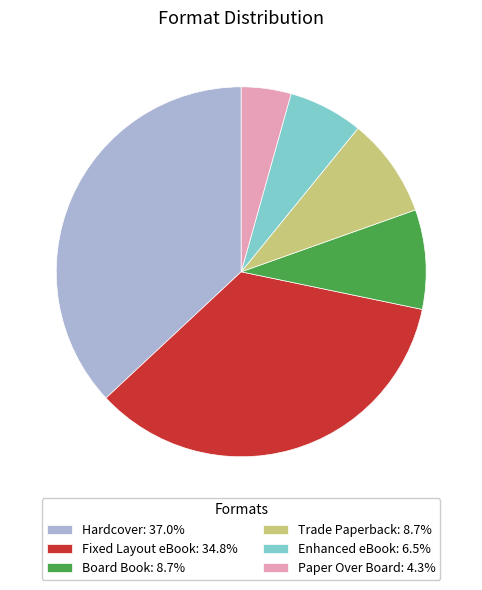

Is there any slice that represents more than half of the pie?

No